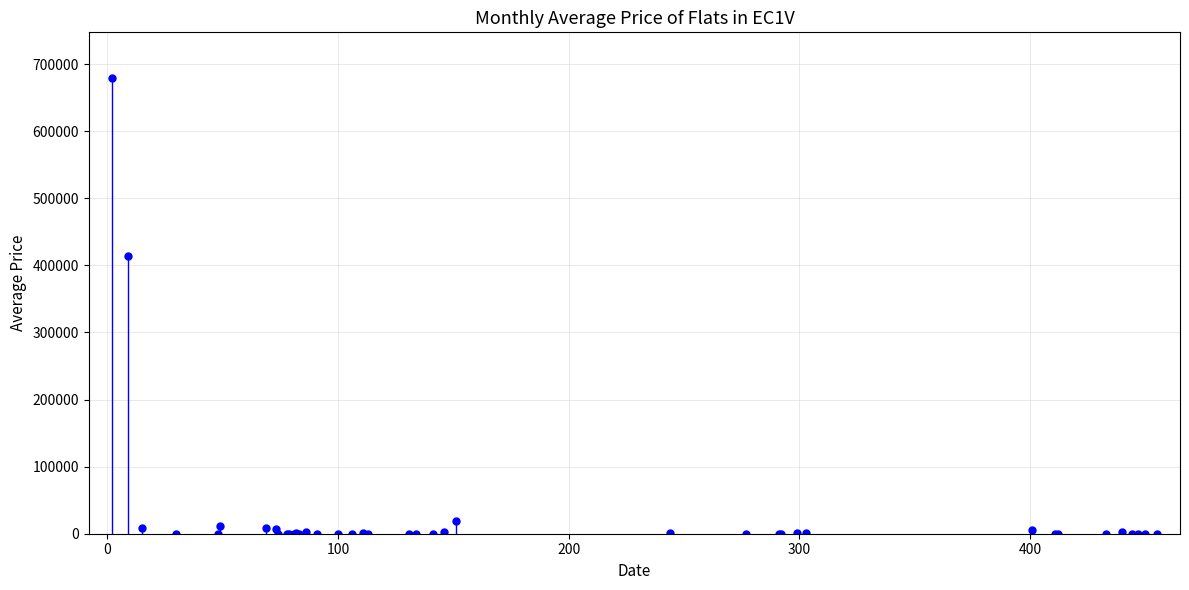

What Y value in the scatter plot is closest to 339639?

414057